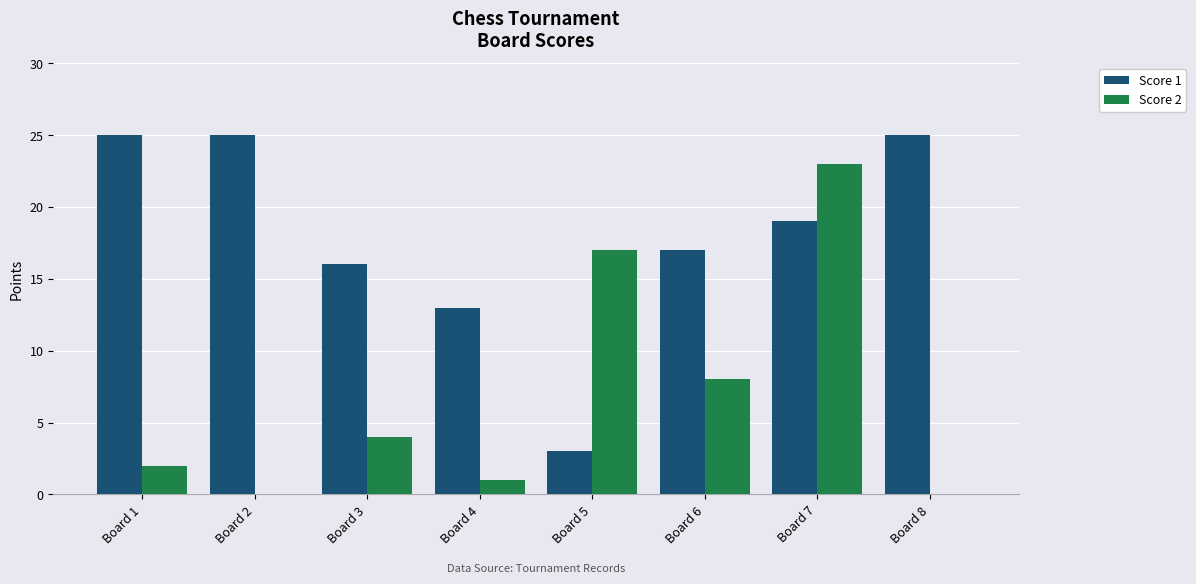

What is the difference between the Score 2 values at Board 8 and Board 1?

2